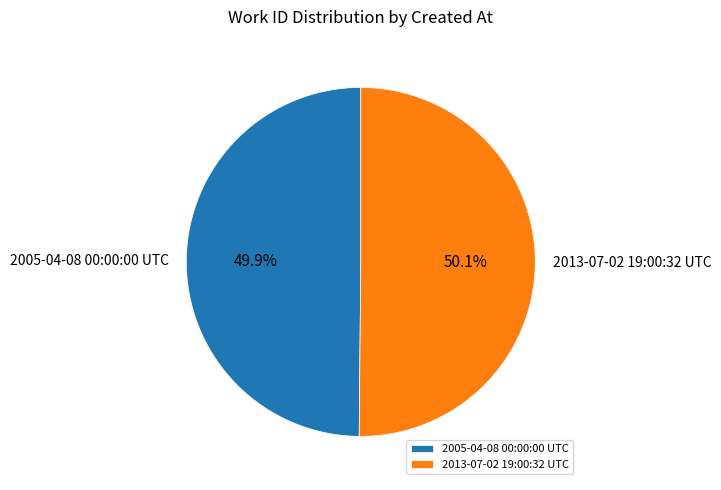

What percentage do 2005-04-08 00:00:00 UTC and 2013-07-02 19:00:32 UTC together represent?

100.0%